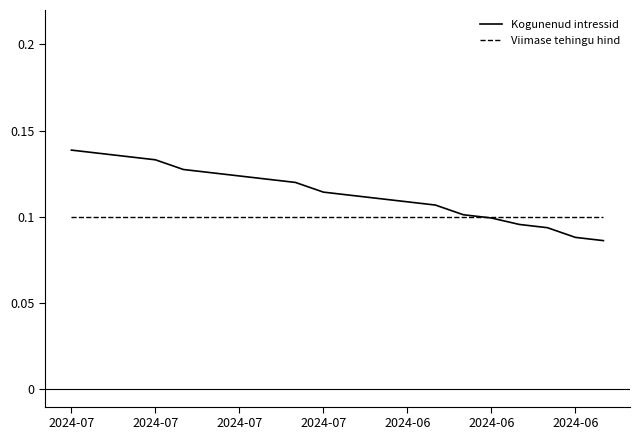

List the series in order of their overall mean, lowest first.

Viimase tehingu hind, Kogunenud intressid